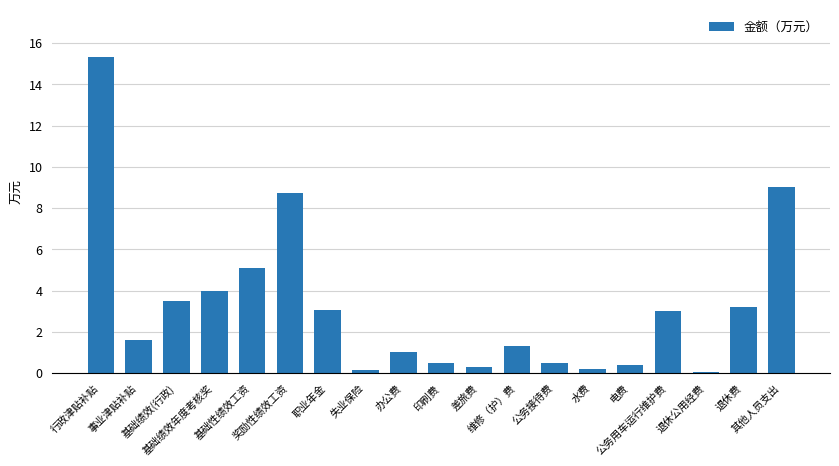

What is the maximum value shown in the chart?

15.3